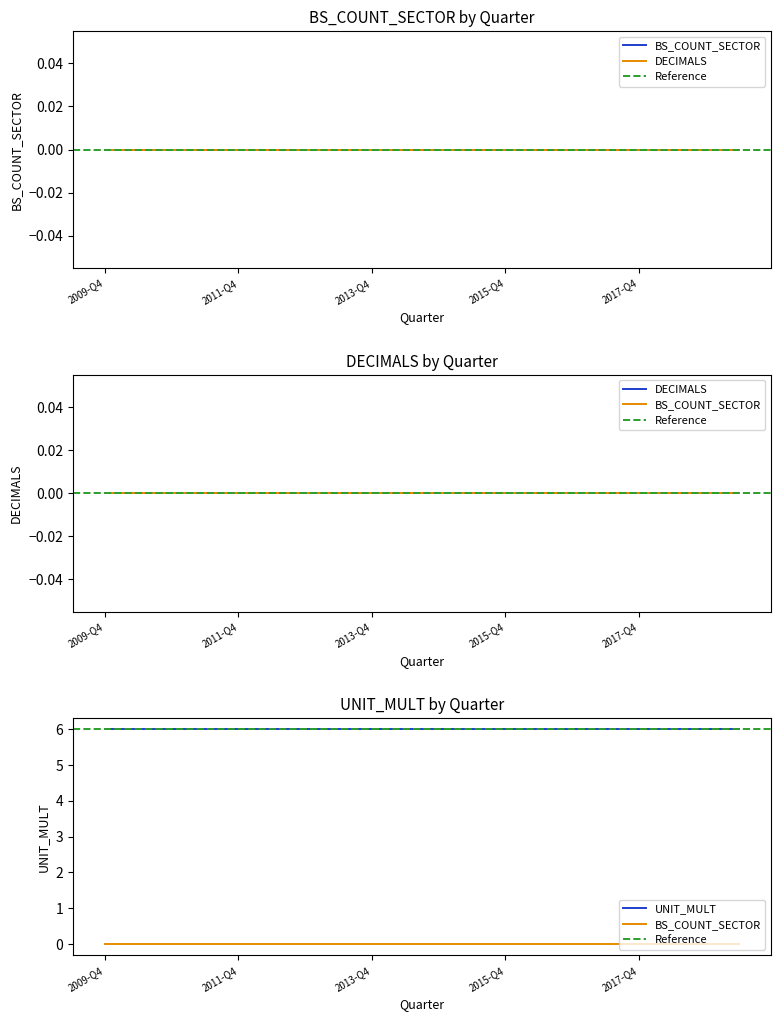

What is the sum of the UNIT_MULT values at 2014-Q4 and 2012-Q4?

12